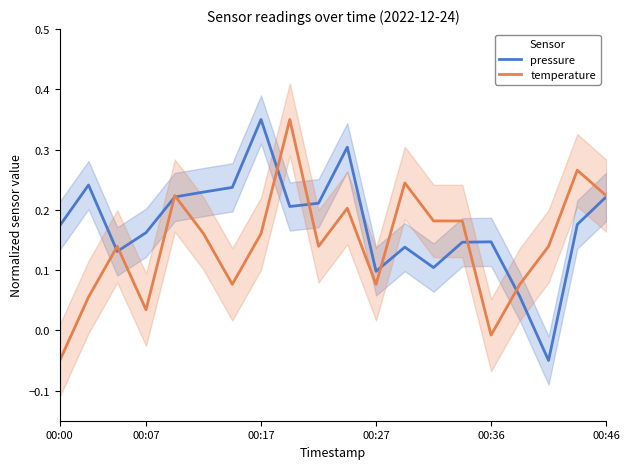

Does the chart have visible grid lines?

No